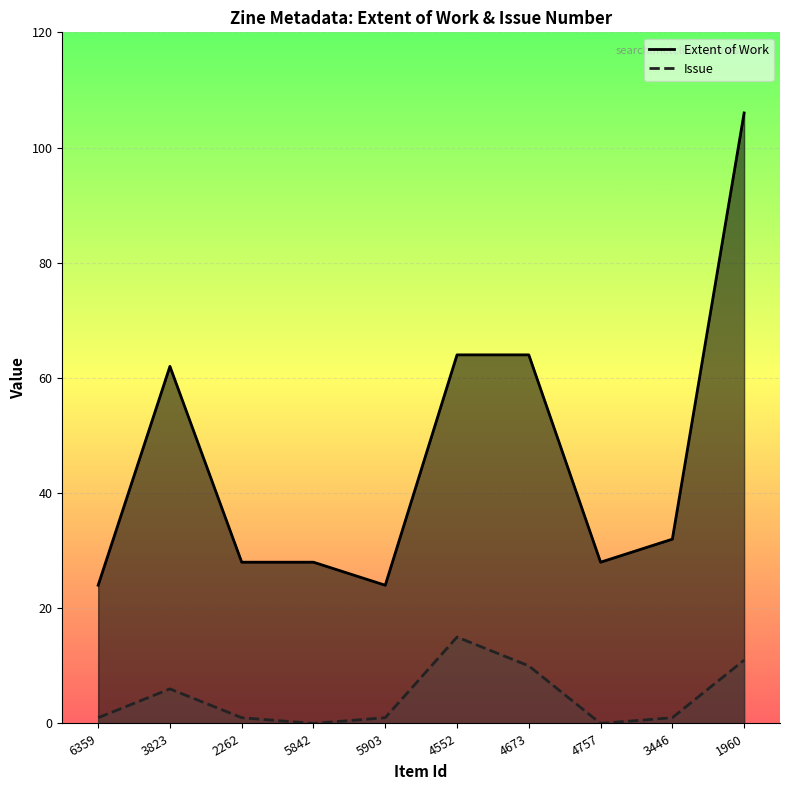

Does the chart display data point markers on the line(s)?

No